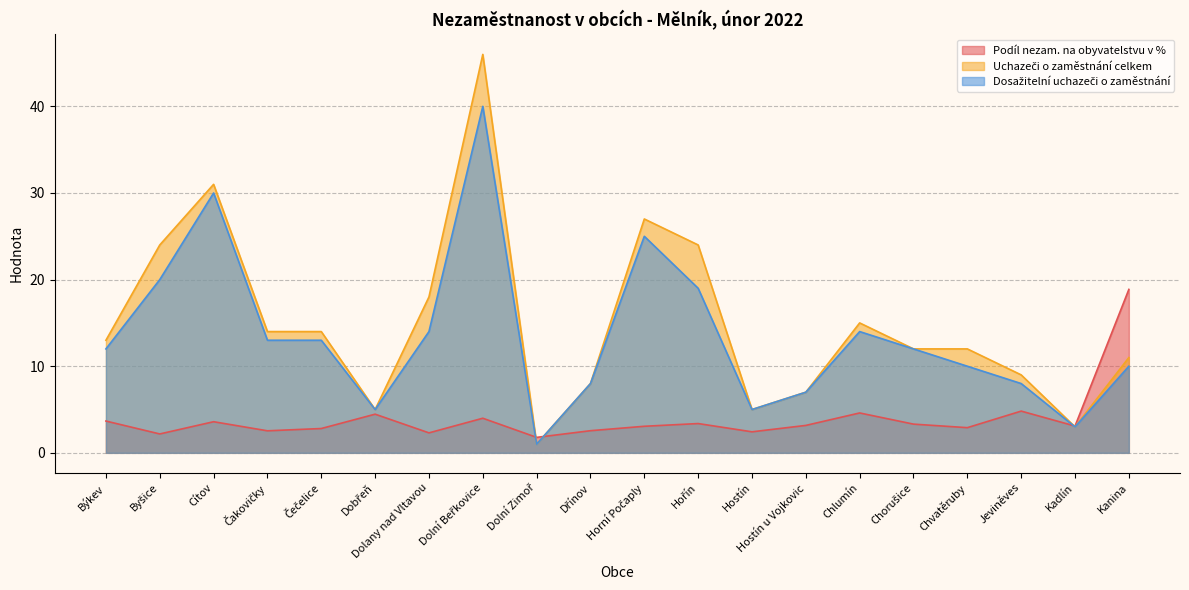

Where does the Uchazeči o zaměstnání celkem series first go above 13?

Byšice